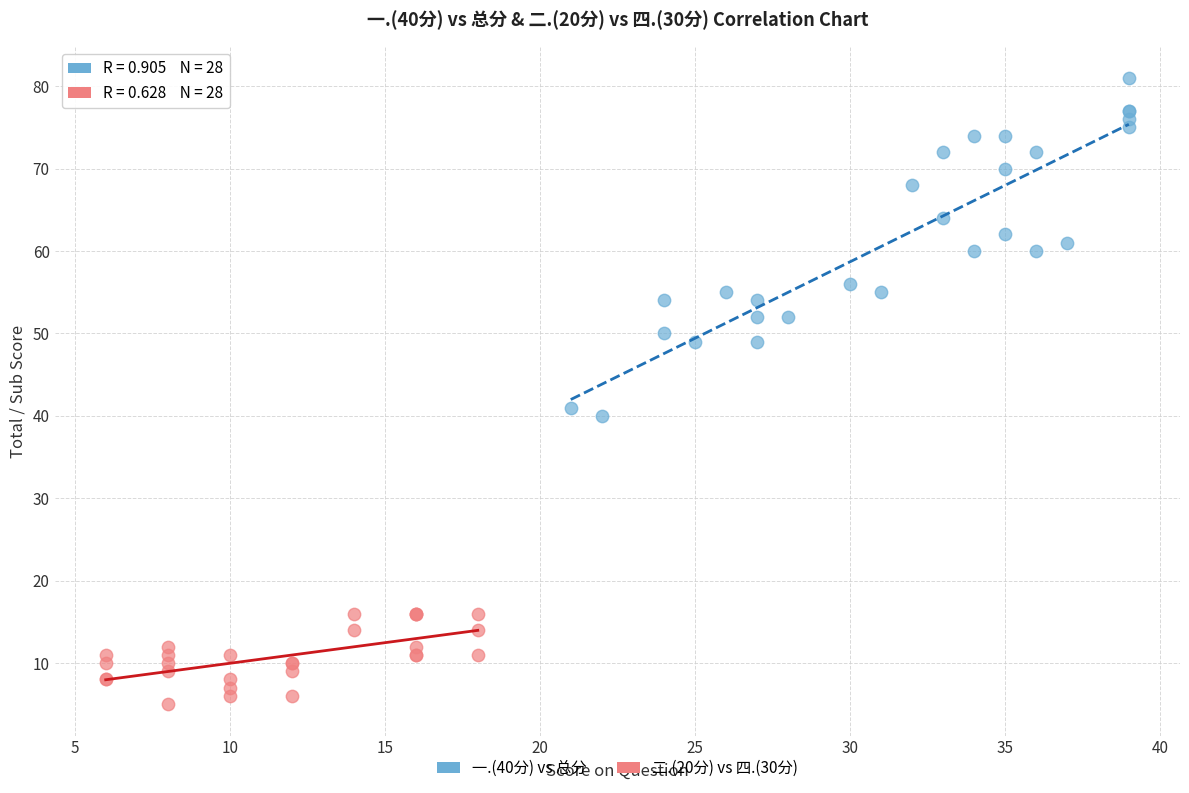

Which series contains the highest Y value?

一.(40分) vs 总分